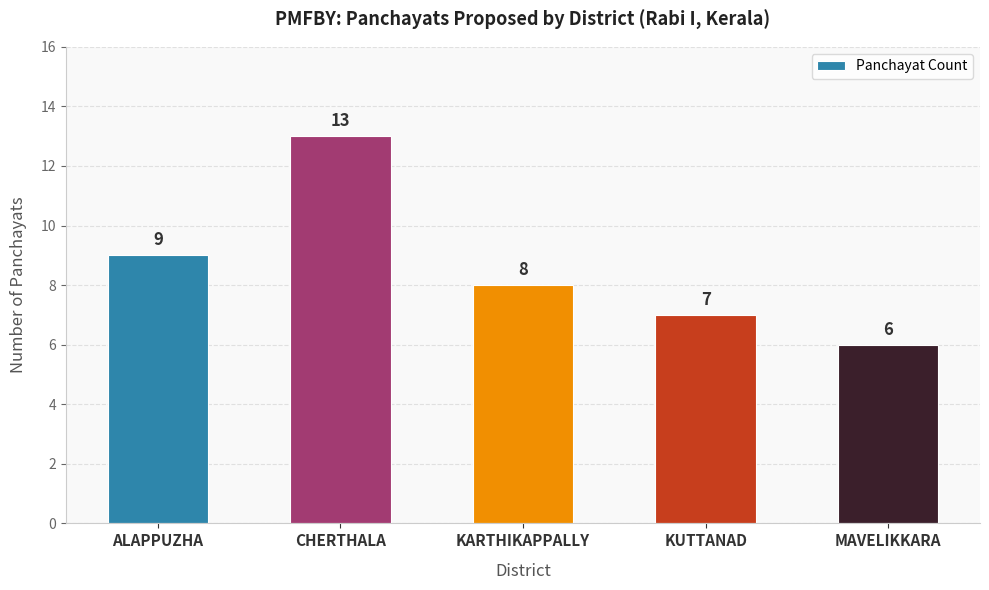

How many data points are less than 8?

2